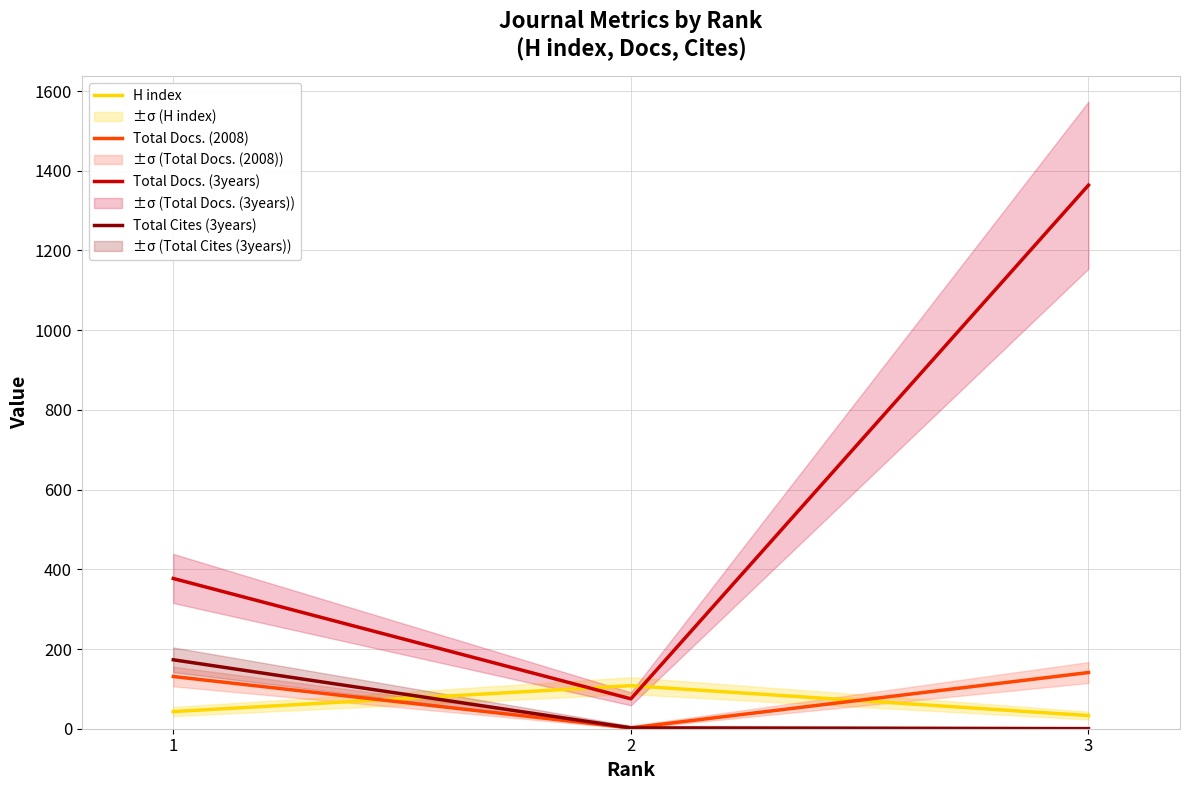

Reading left to right, what are all the values shown in this chart?

H index: 1=43	2=108	3=33
Total Docs. (2008): 1=131	2=2	3=141
Total Docs. (3years): 1=377	2=75	3=1364
Total Cites (3years): 1=173	2=2	3=0